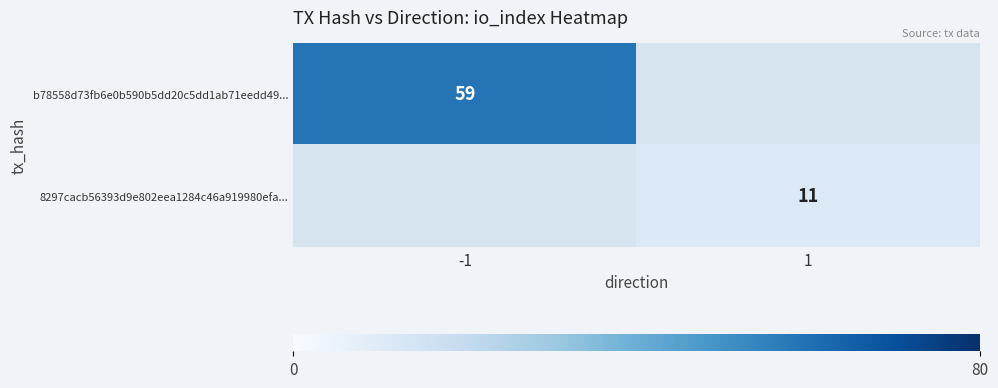

Count the number of categories in the chart.

2